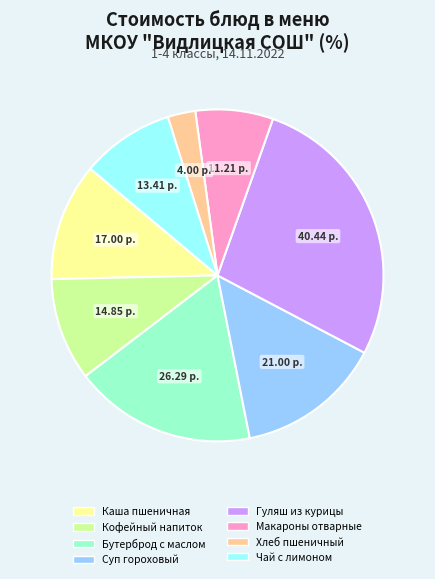

Is there a majority slice in this chart?

No